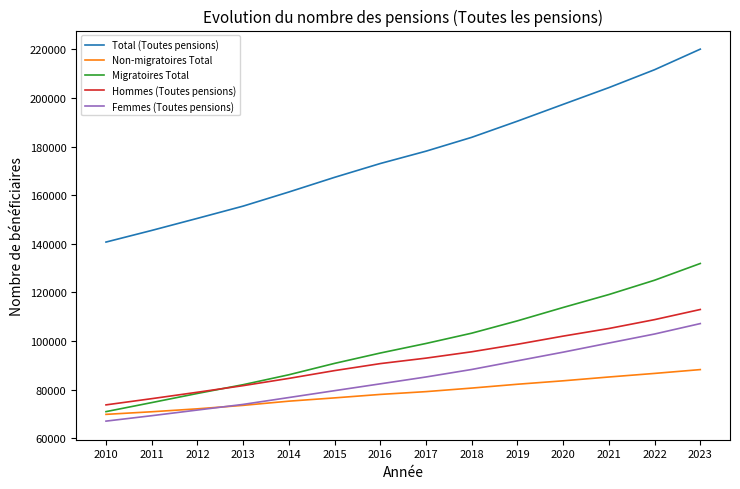

Which series has the largest total across all categories?

Total (Toutes pensions)